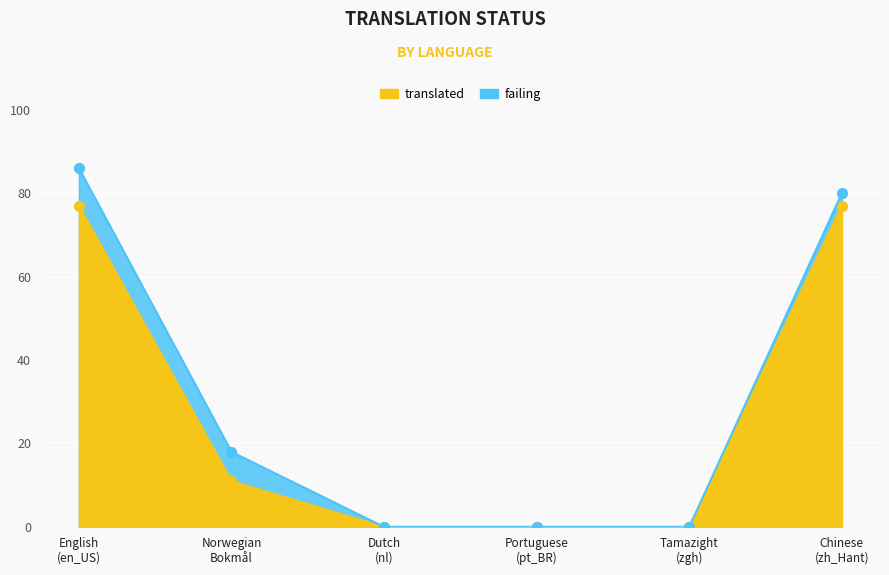

Which has a higher value, Portuguese (pt_BR) or Dutch (nl)?

Portuguese (pt_BR)